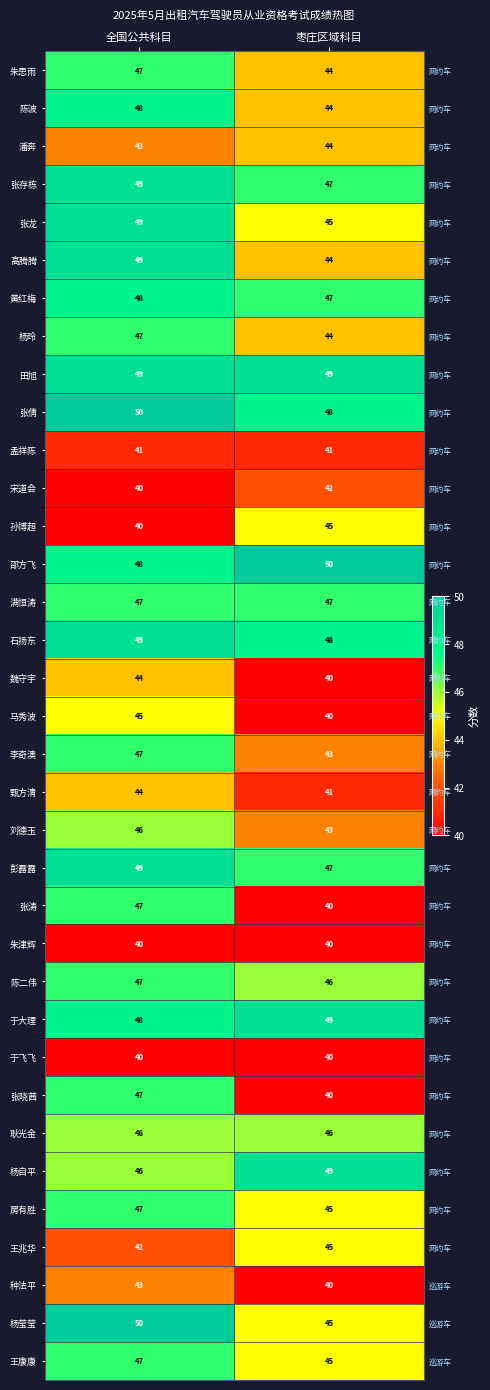

Read the 陈波 value at 枣庄区域科目.

44